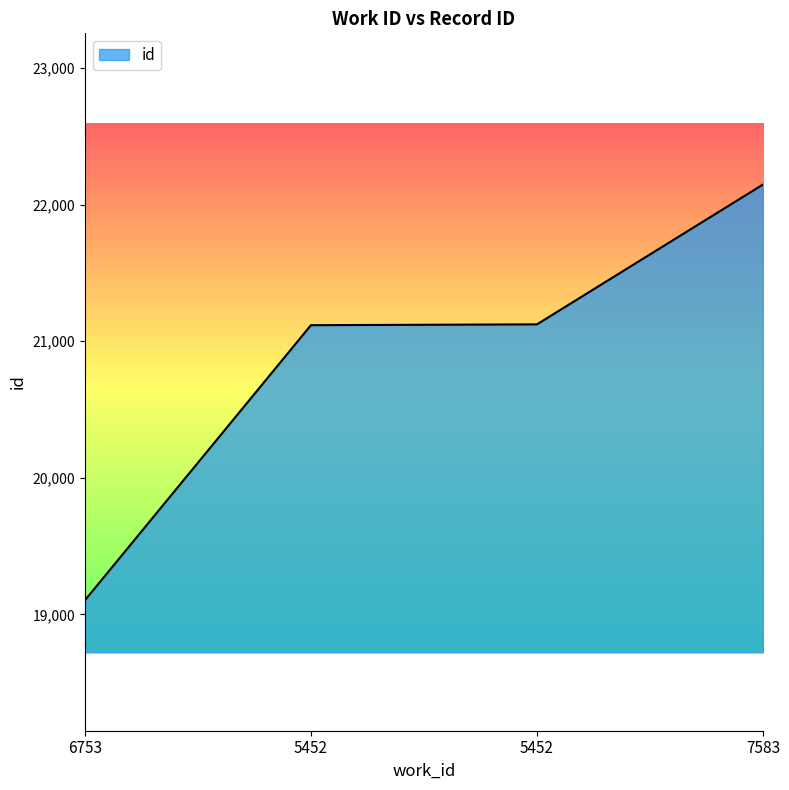

Count the number of data series in this chart.

1